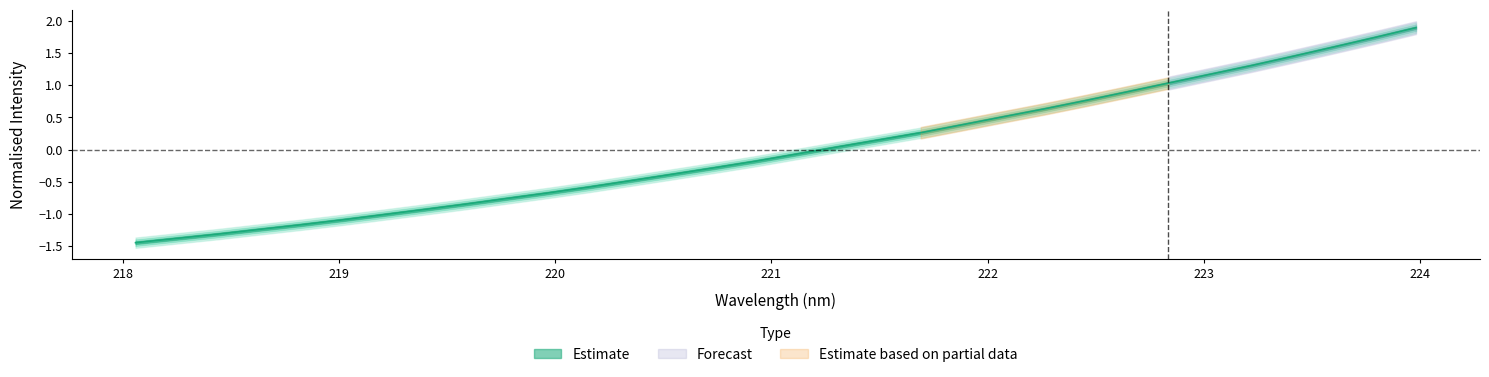

What is the smallest value displayed?

-1.4